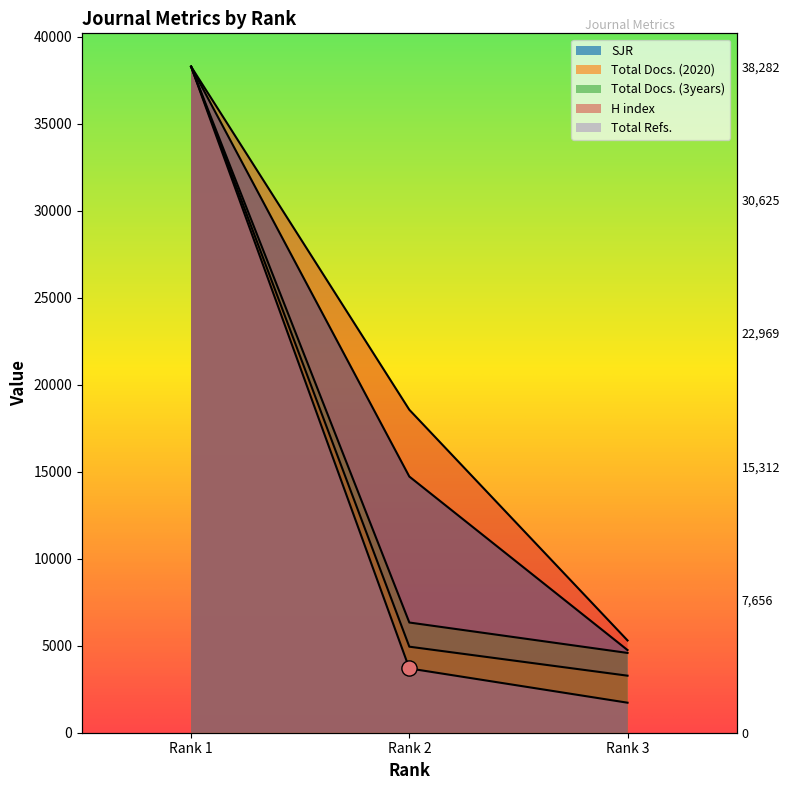

Is the value of Total Docs. (2020) at Rank 1 greater than the value of Total Refs. at Rank 2?

Yes